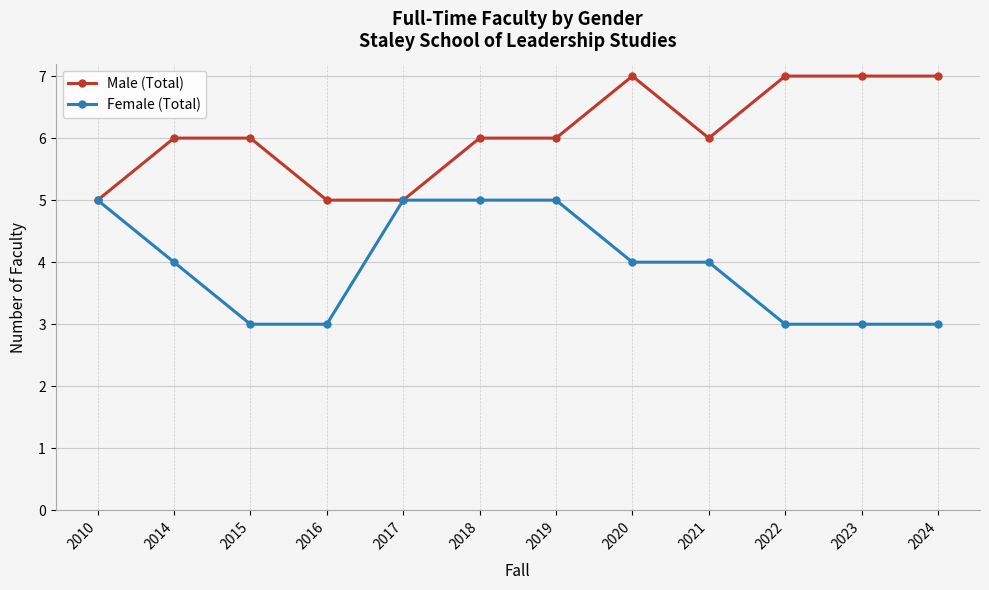

What is the spread (max minus min) of values at 2015?

3